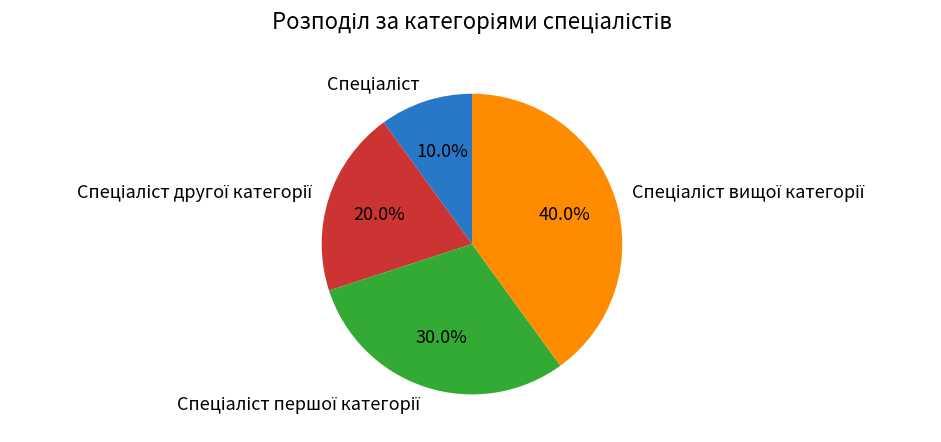

Is there any slice that represents more than half of the pie?

No